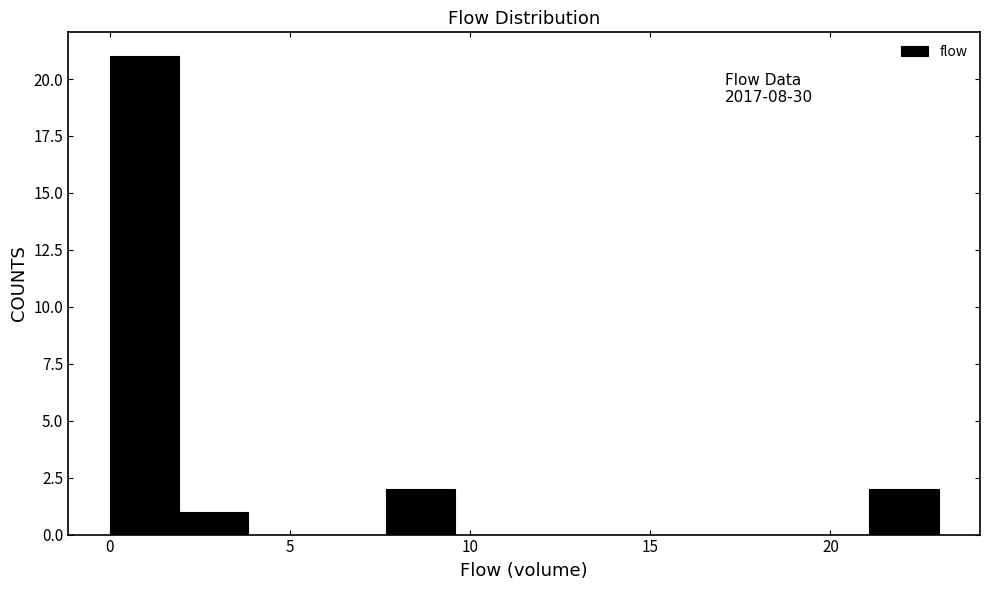

Read against the x-axis, roughly where is the centre of the tallest bar?

1.0